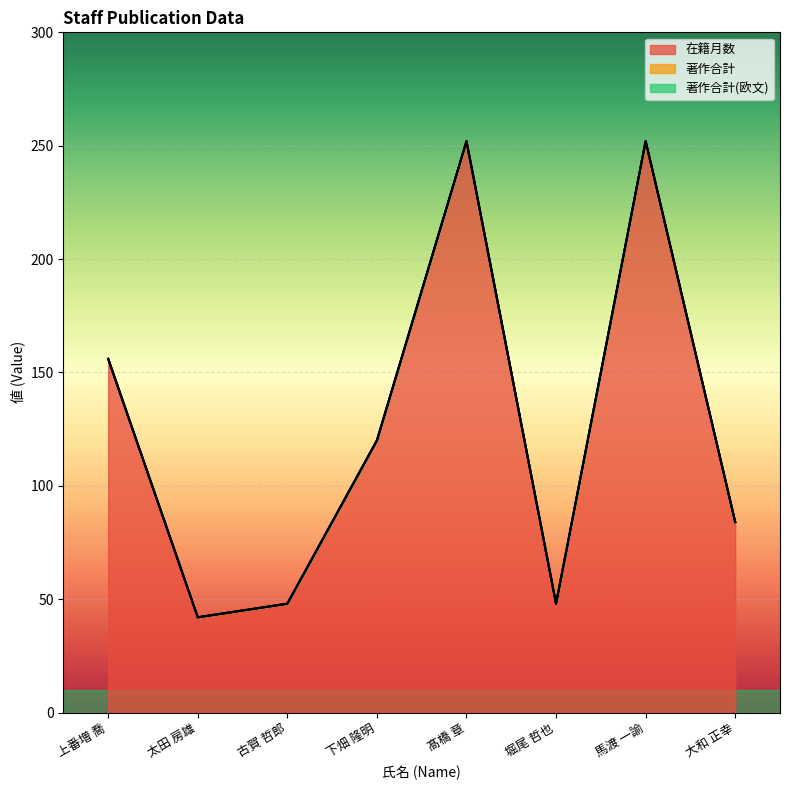

Count the number of data series in this chart.

3